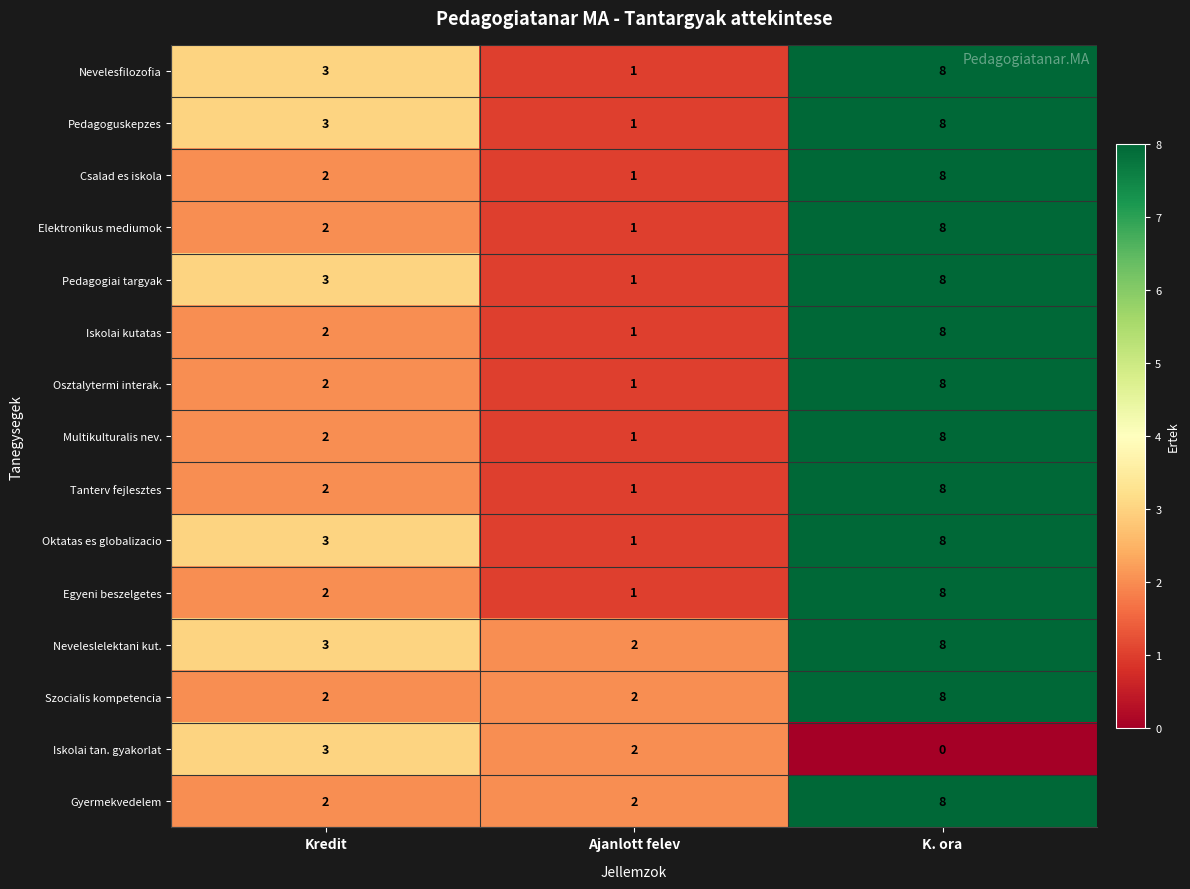

At how many categories does at least one series exceed 1?

3